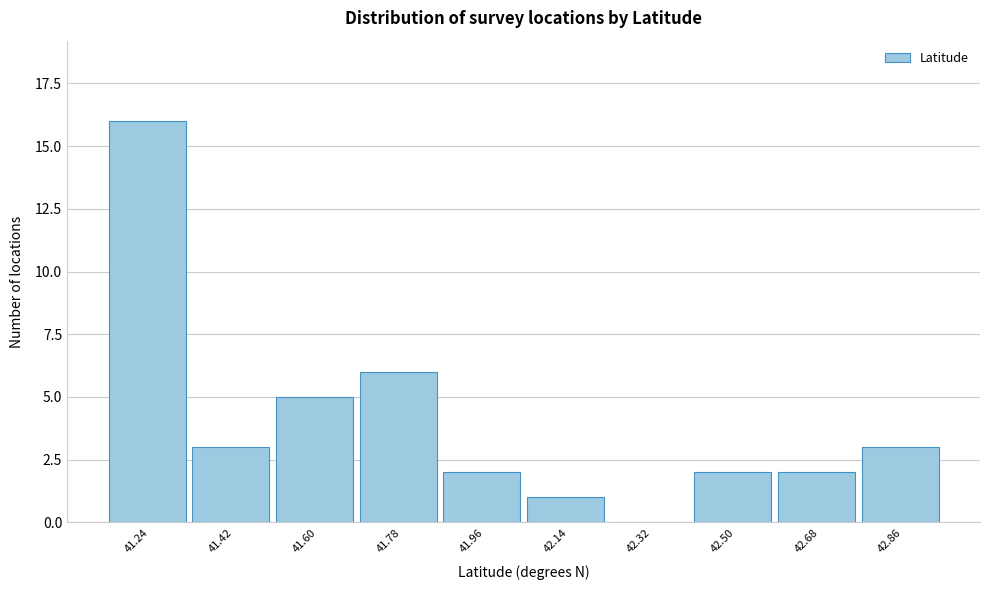

Reading left to right, list all the values displayed in this chart.

41.24=16	41.42=3	41.60=5	41.78=6	41.96=2	42.14=1	42.32=0	42.50=2	42.68=2	42.86=3